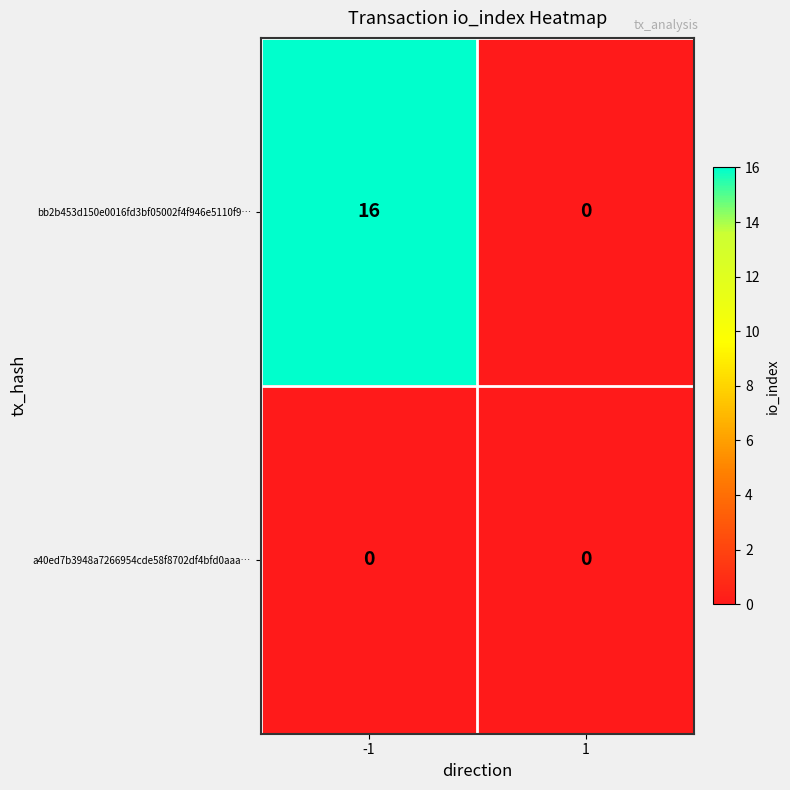

What is the sum of the bb2b453d150e0016fd3bf05002f4f946e5110f9… values at 1 and -1?

16